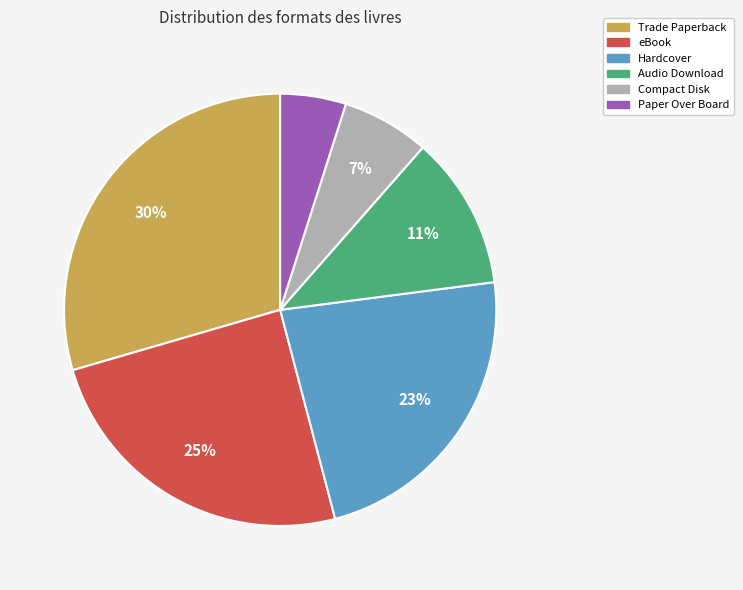

Rank the categories by value from lowest to highest.

Paper Over Board, Compact Disk, Audio Download, Hardcover, eBook, Trade Paperback